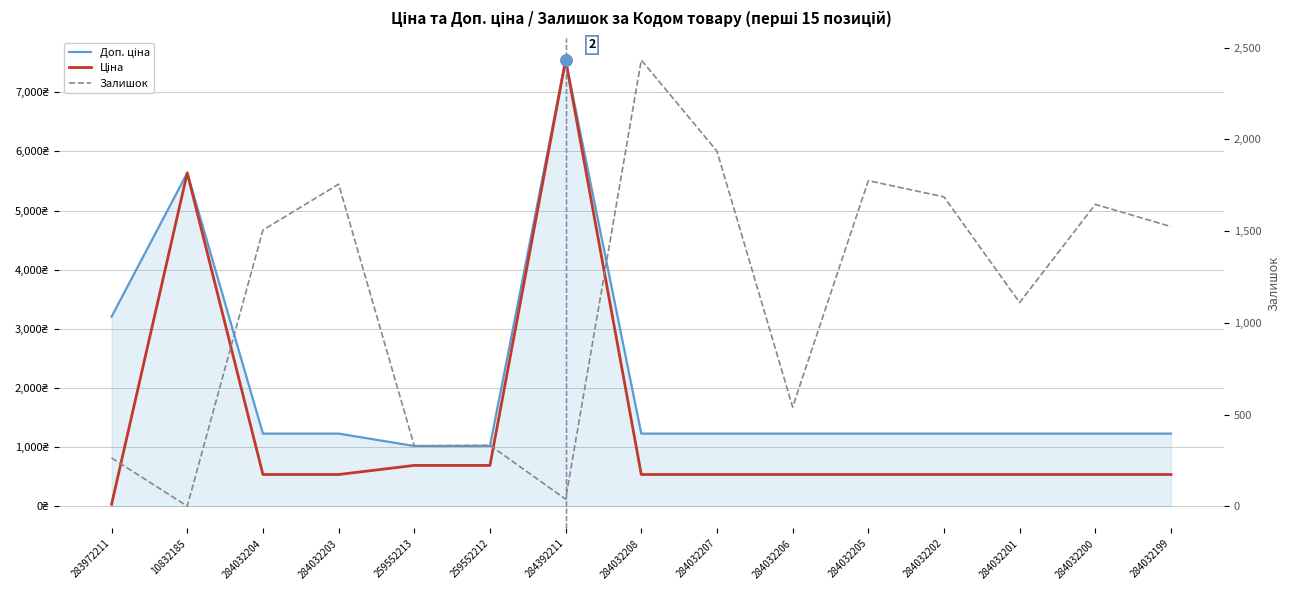

What position from the right is 284032202?

4